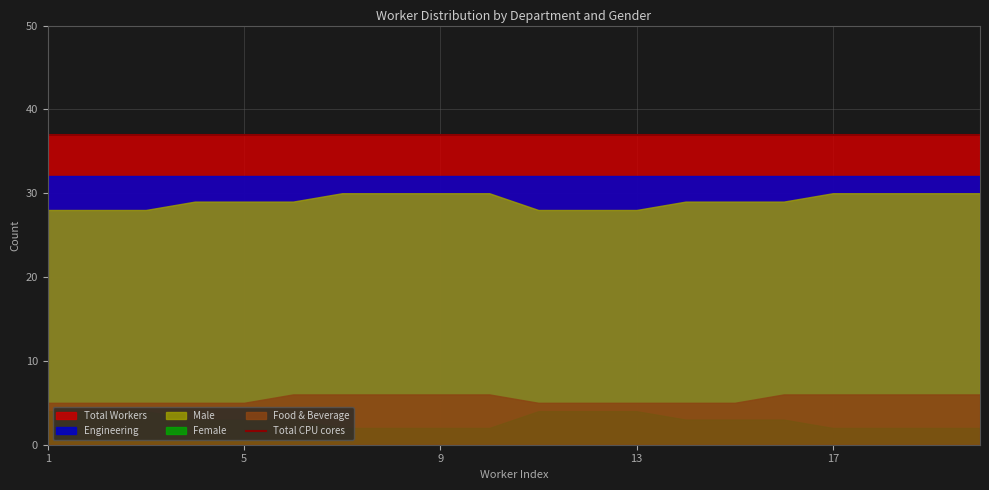

True or false: Total Workers and Engineering intersect in this chart.

False